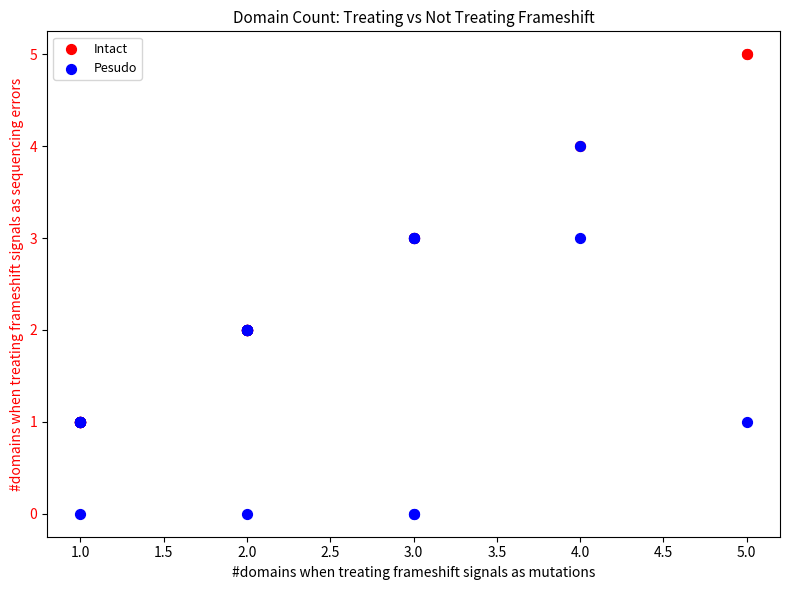

Which series reaches the maximum Y coordinate?

Intact